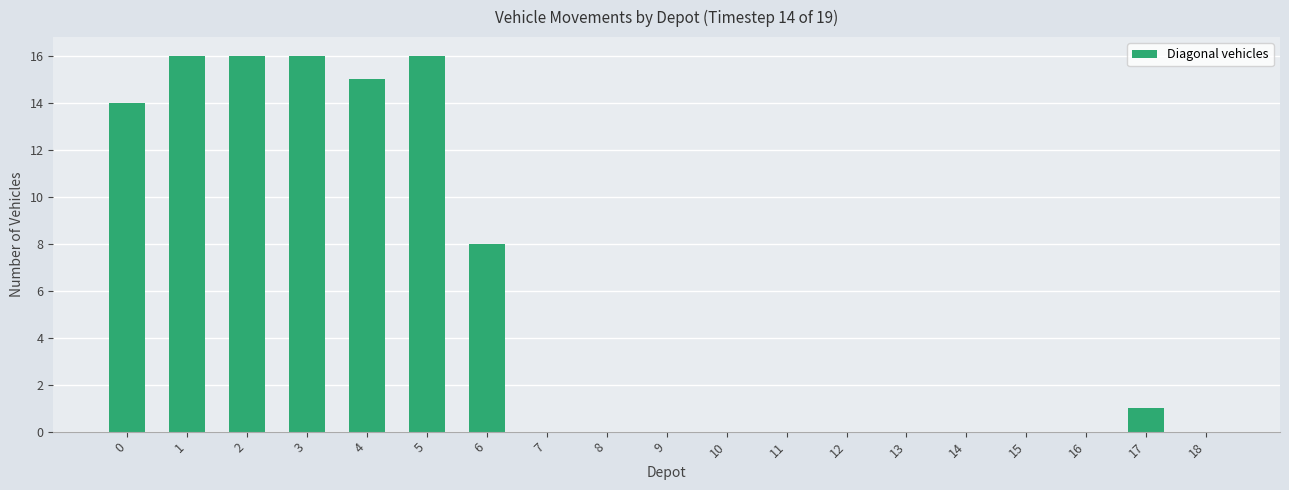

What is the difference between the values at 6 and 8?

8